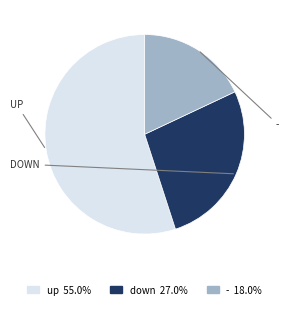

Is there any slice that represents more than half of the pie?

Yes